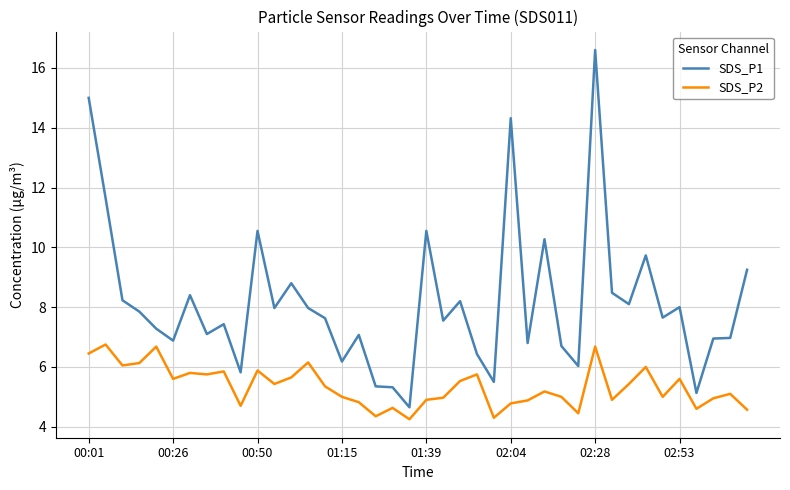

What are all the series names shown in the legend?

SDS_P1, SDS_P2